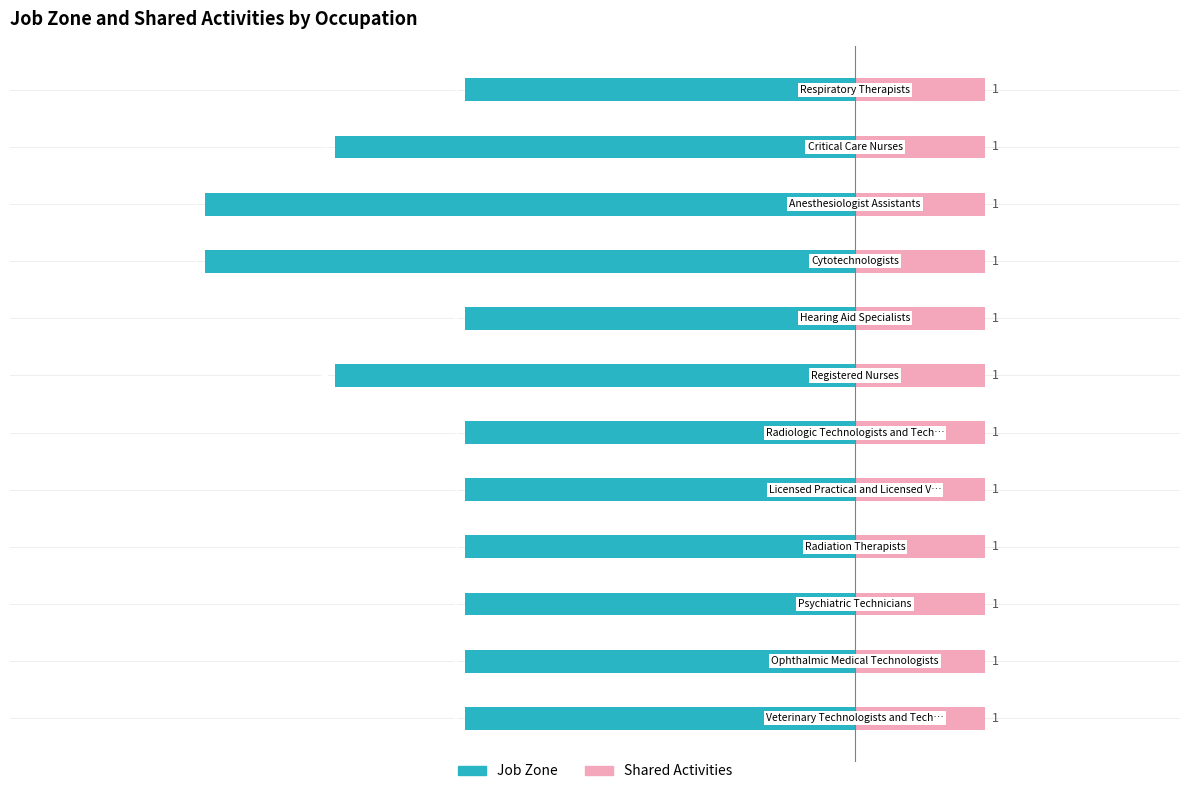

What is the sum of all Job Zone values?

-42.0